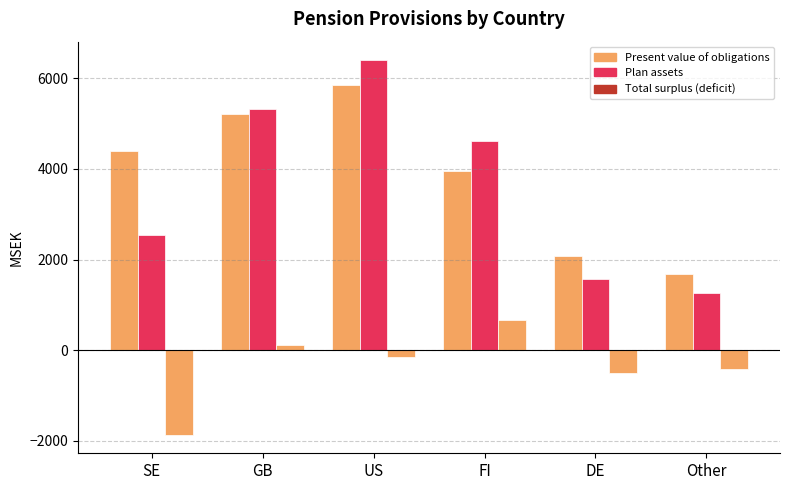

How many distinct data groups are displayed?

3